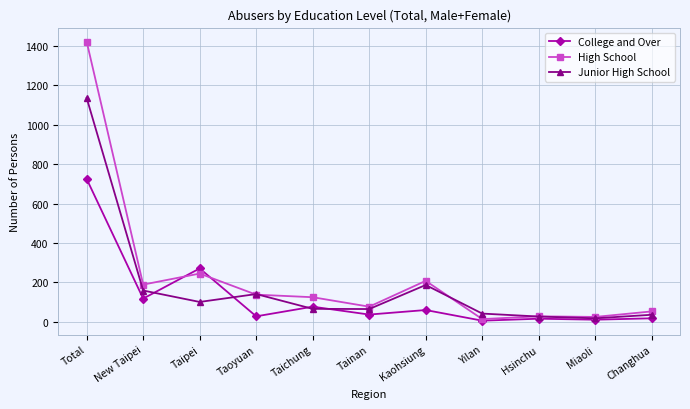

Between Kaohsiung and Hsinchu, which series saw the biggest shift?

High School